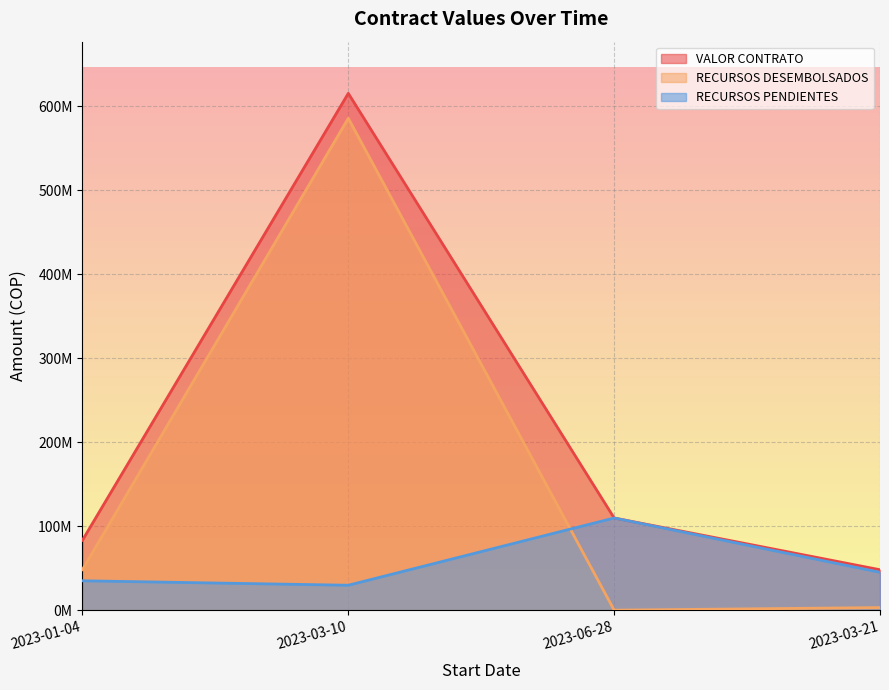

Count the number of data series in this chart.

3